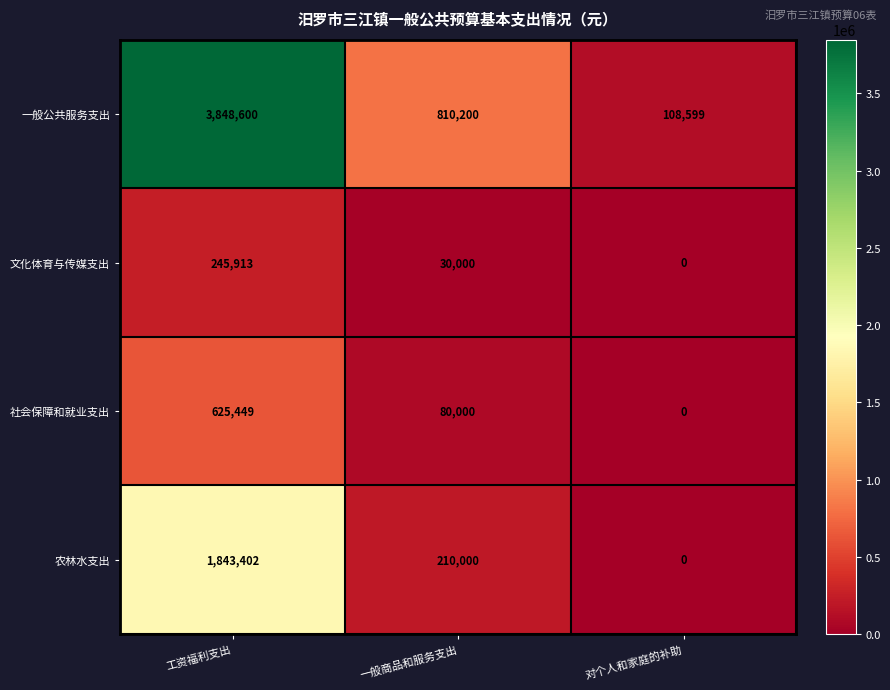

Where is 一般公共服务支出 nearest to the value 1978599?

一般商品和服务支出